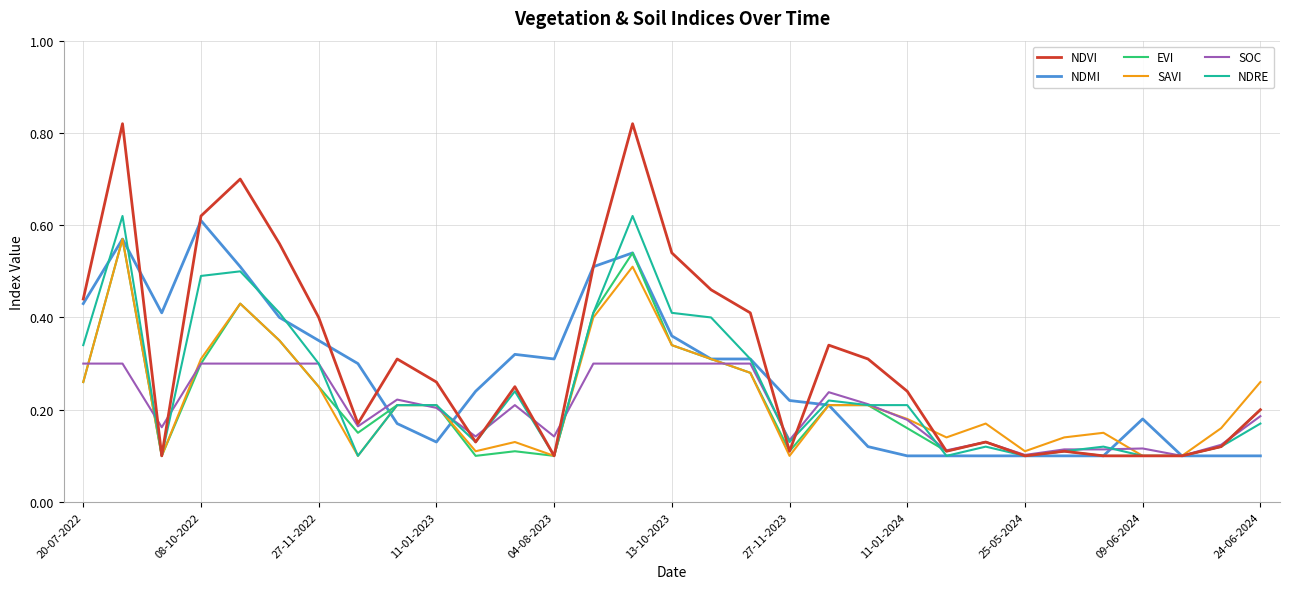

Which series has the largest range (max minus min)?

NDVI